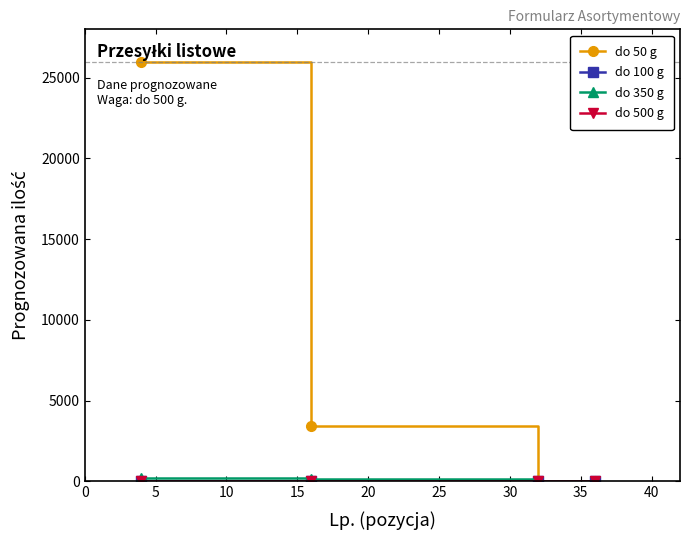

Which series has the largest total across all categories?

do 50 g